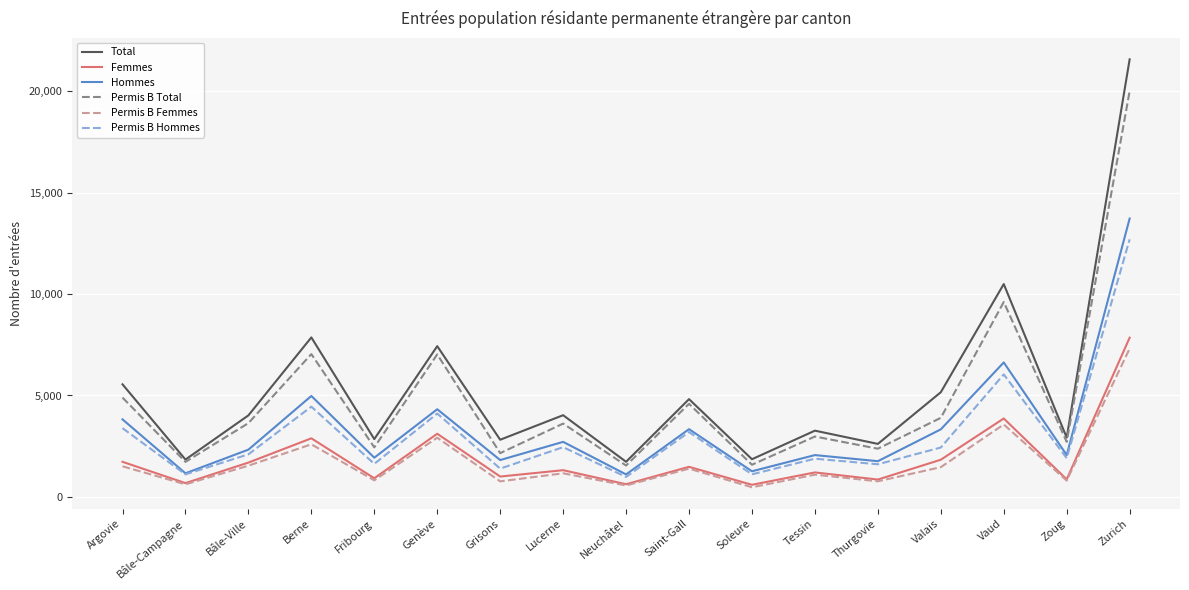

True or false: Permis B Total and Permis B Hommes cross at least once.

False